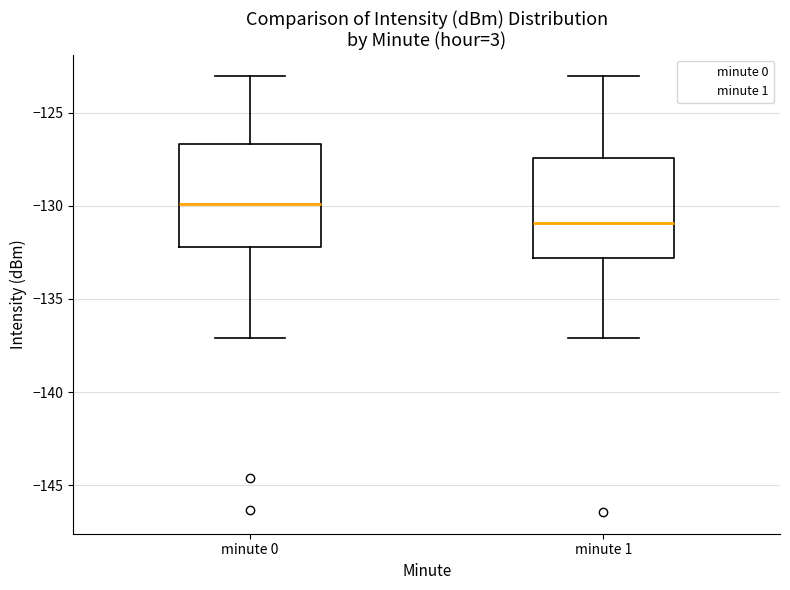

Where does the median line of the box for minute 0 sit on the y-axis? The values are not printed on the chart, so give them approximately, as read against the axis.

-130.0